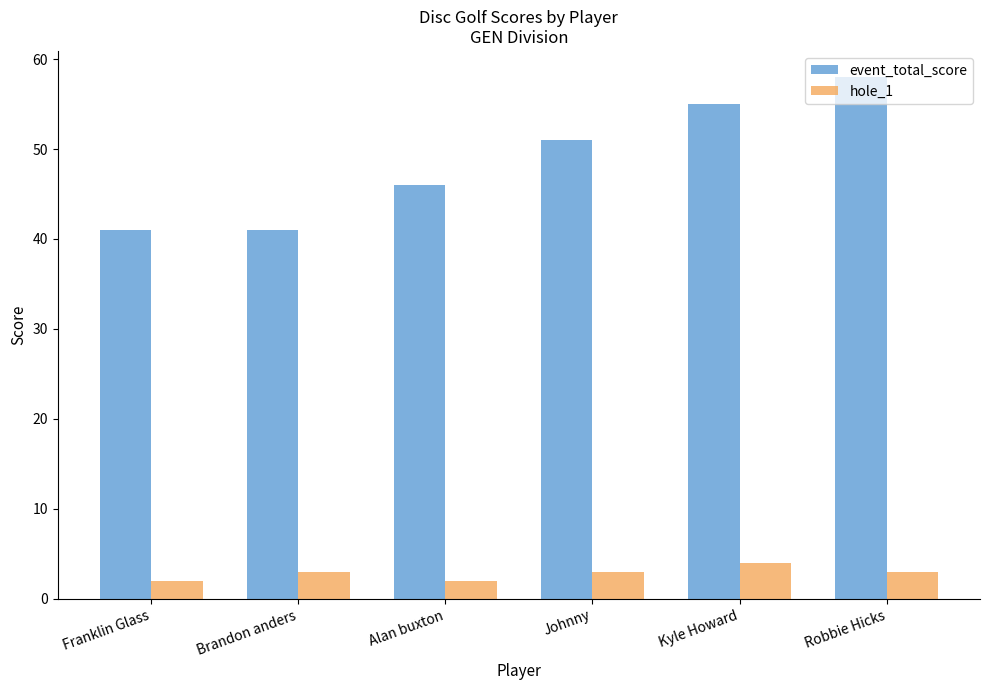

What is the maximum value shown in the chart?

58